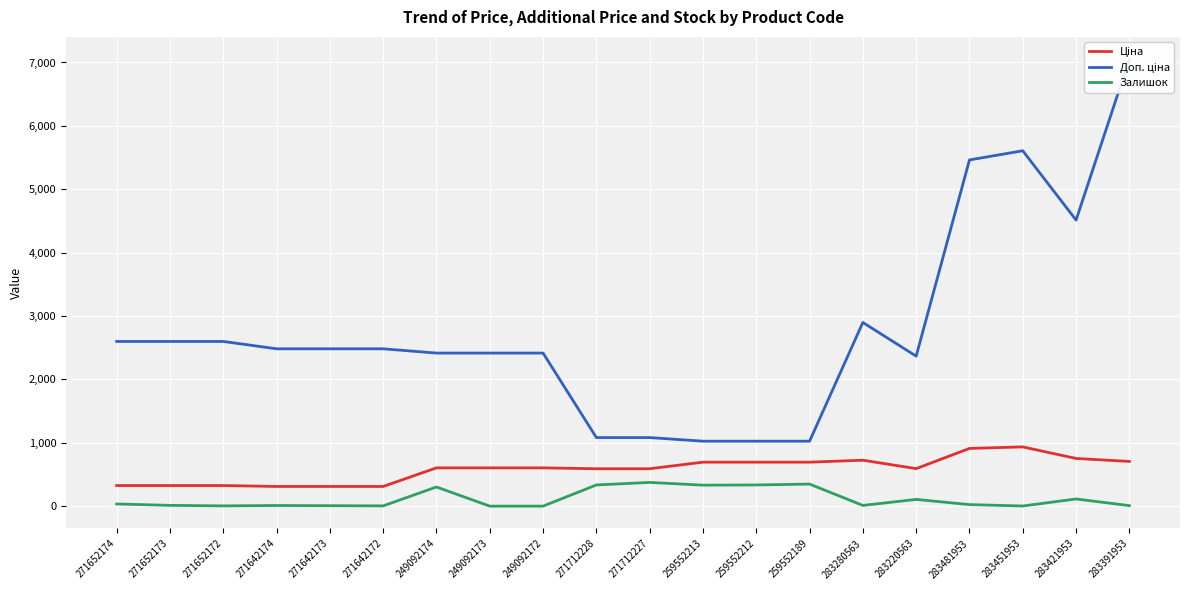

Which category has the lowest value in the Залишок series?

249092173